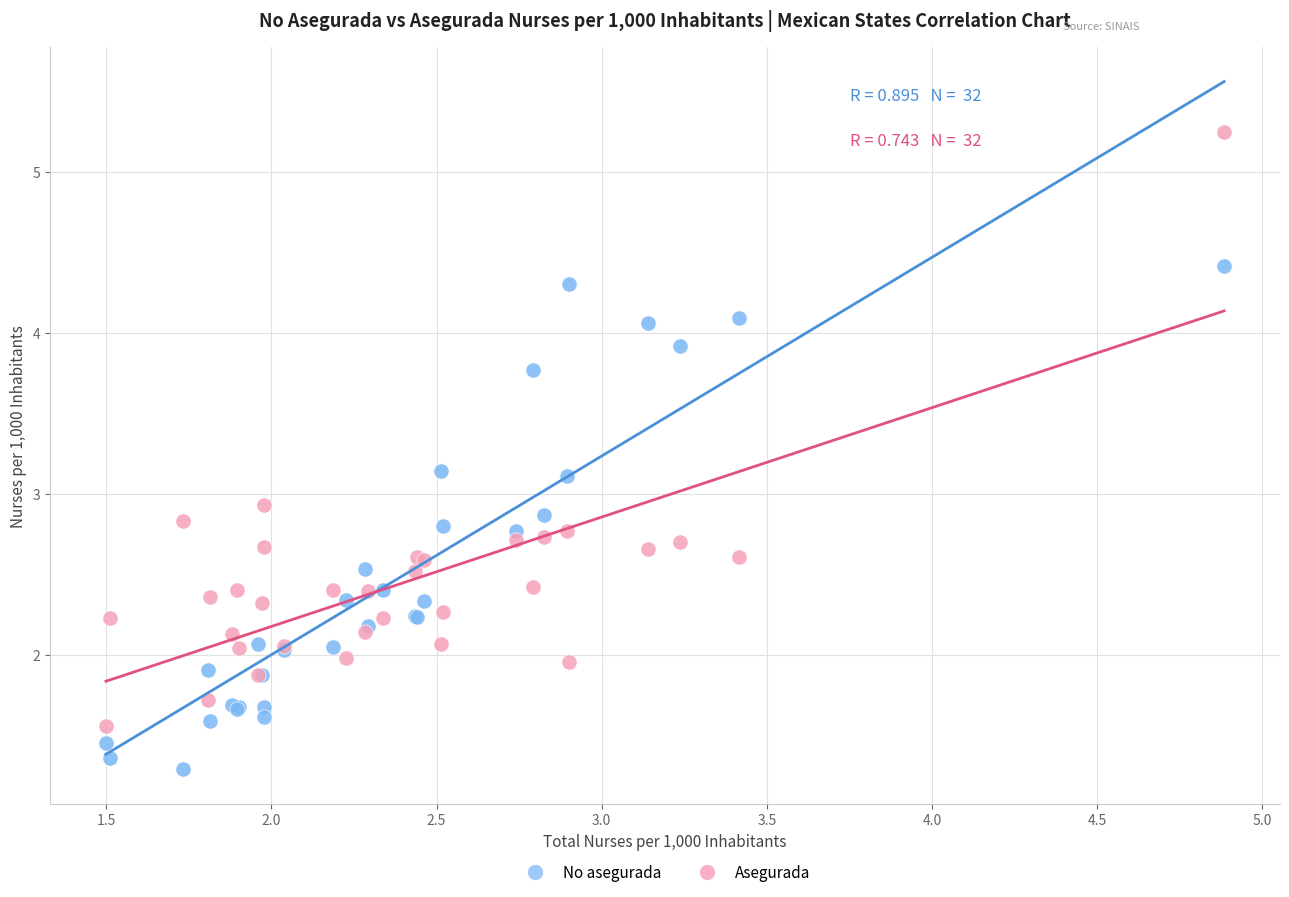

What are all the series names shown in the legend?

No asegurada, Asegurada